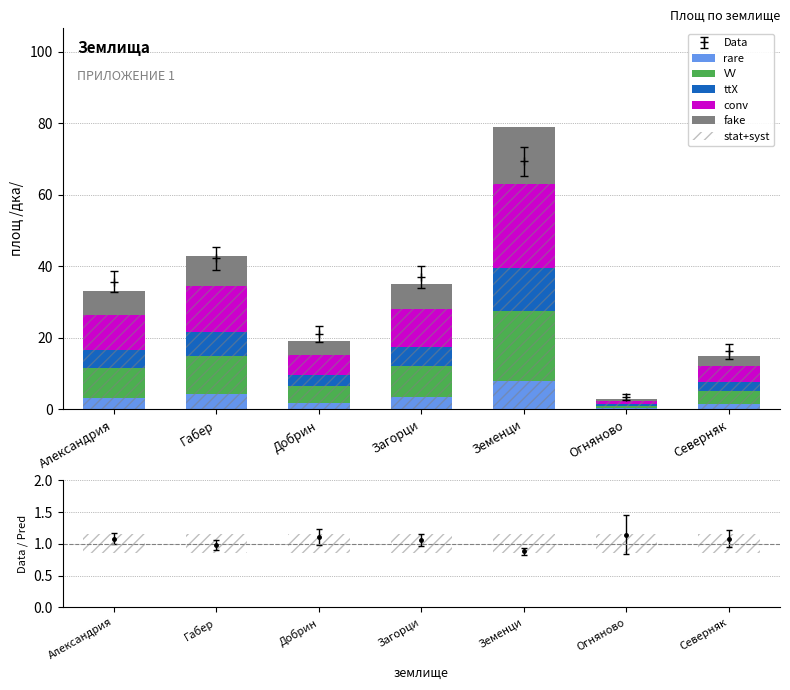

What is the greatest value displayed?

23.7